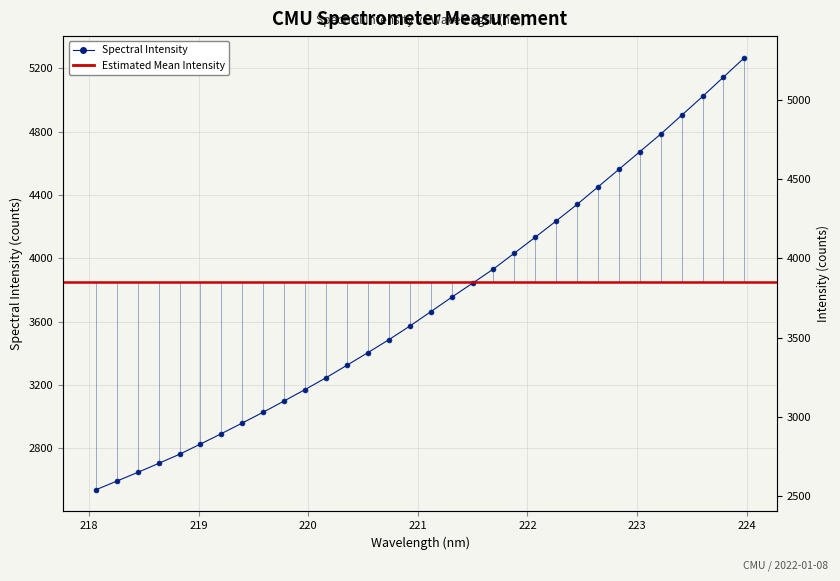

At which category does the chart reach its minimum across all series?

218.0596